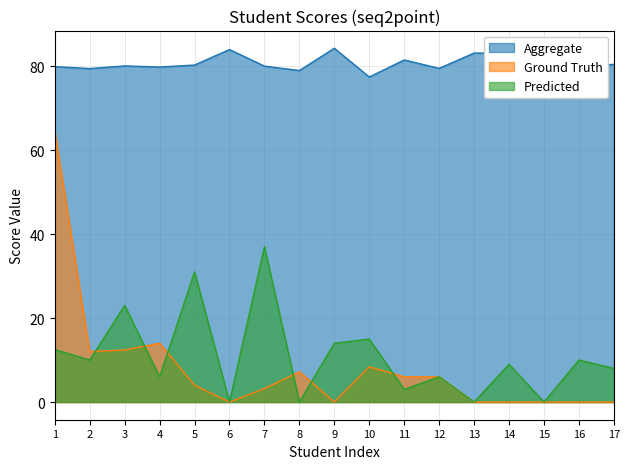

True or false: Ground Truth and Aggregate cross at least once.

False